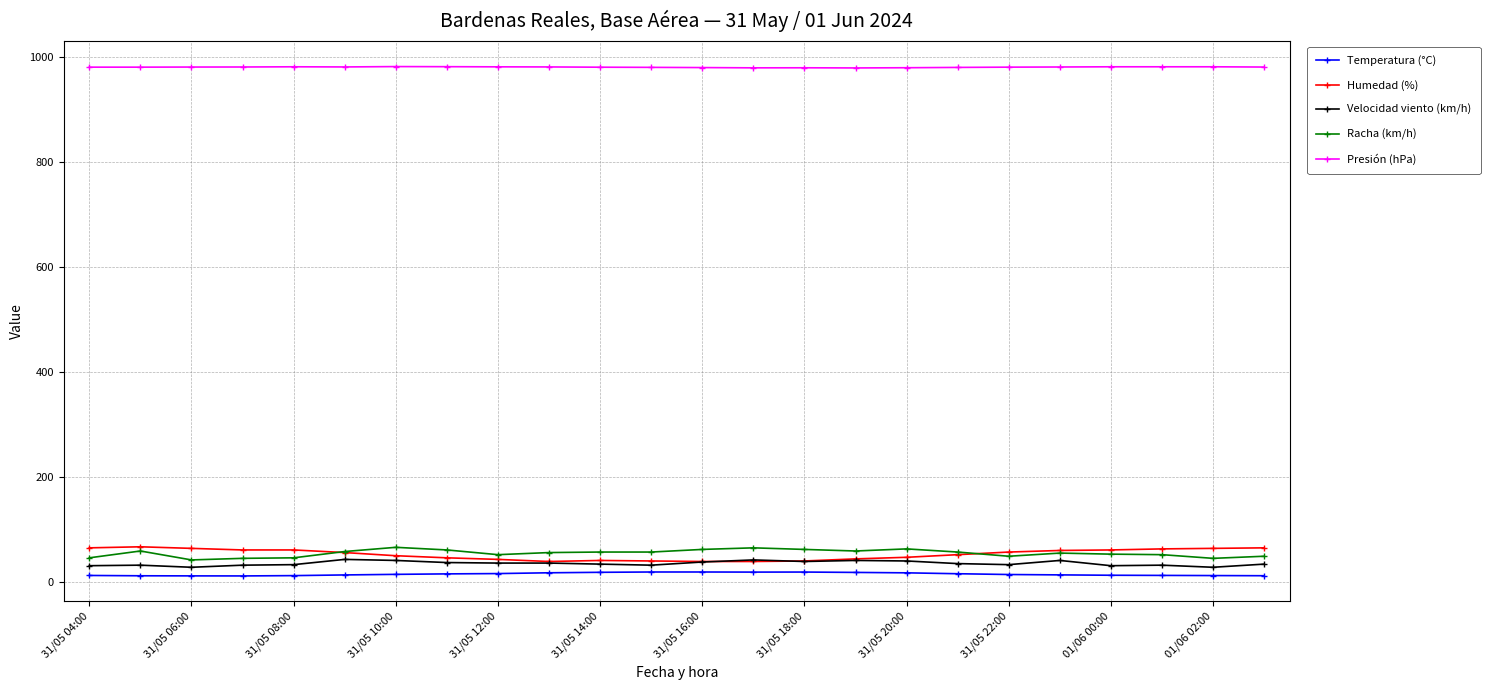

At how many categories does at least one series exceed 296?

24